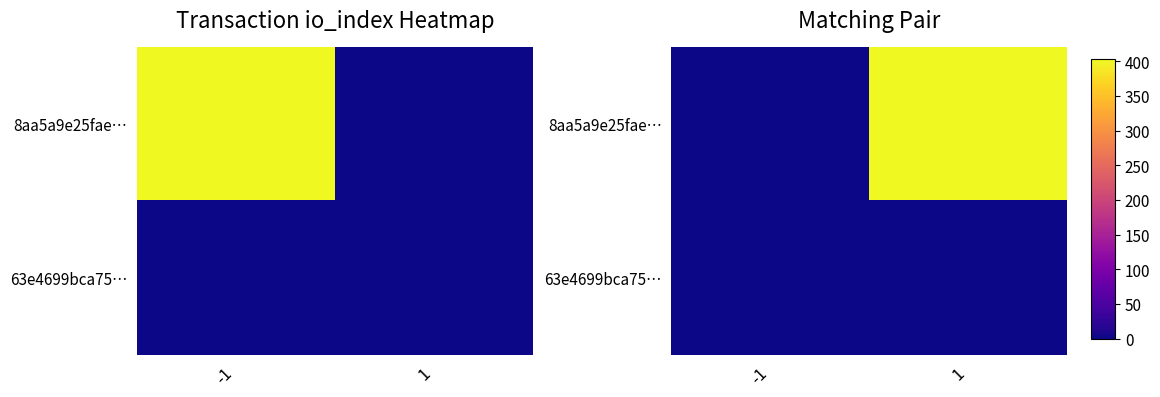

What is the sum of the 8aa5a9e25fae… values at 1 and -1?

404